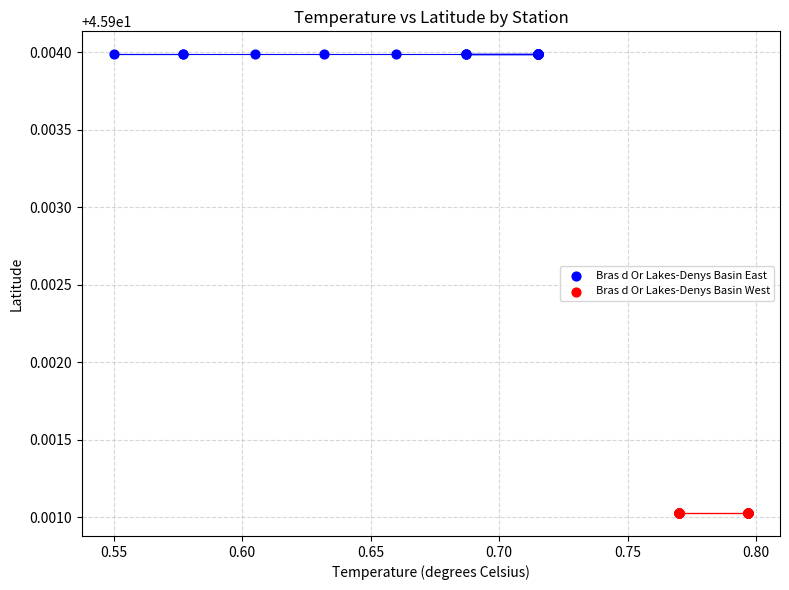

Which series contains the lowest Y value?

Bras d Or Lakes-Denys Basin West